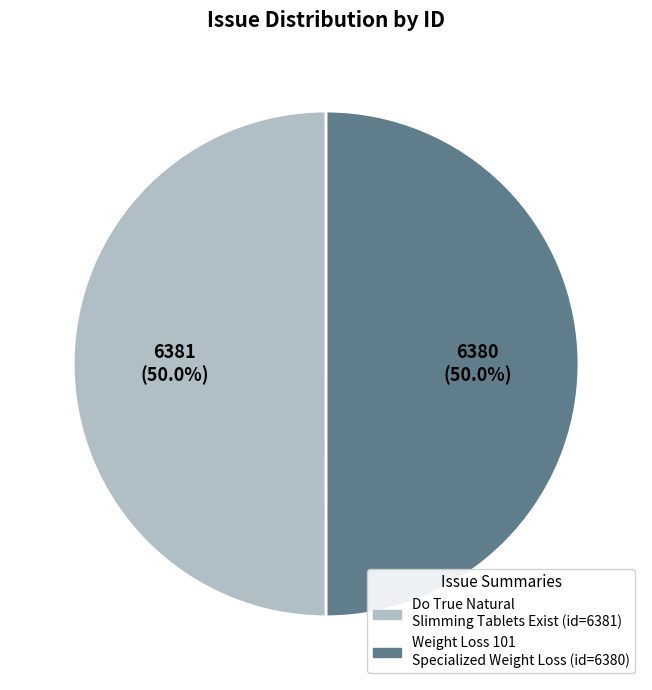

What percentage is the Do True Natural Slimming Tablets Exist slice, to the nearest percent?

50%